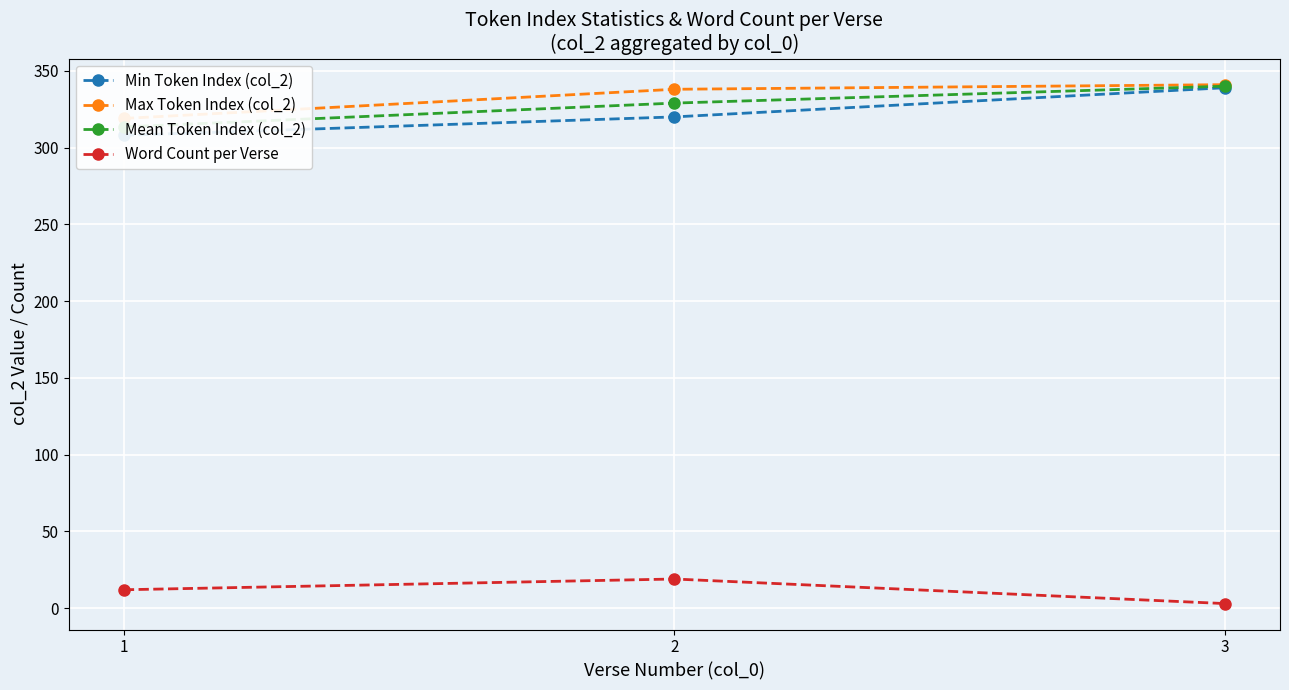

Is the value of Min Token Index (col_2) at 2 greater than the value of Max Token Index (col_2) at 3?

No